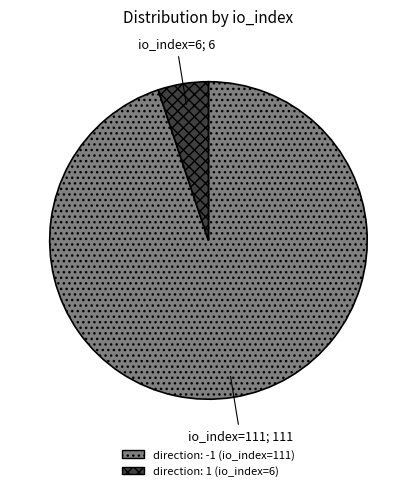

Is there any slice that represents more than half of the pie?

Yes